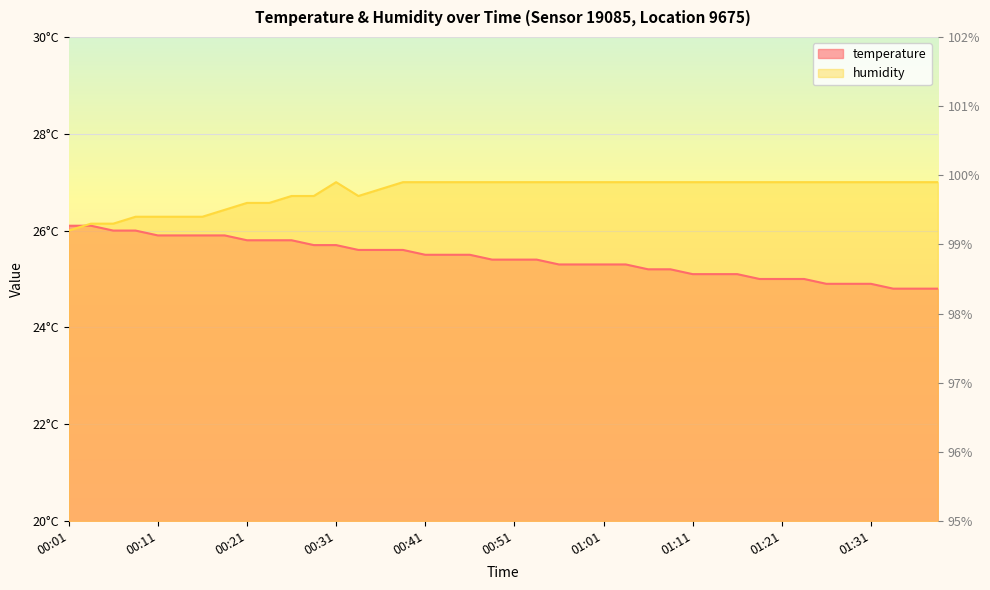

Rank the categories by temperature value from lowest to highest.

01:34, 01:36, 01:39, 01:26, 01:29, 01:31, 01:19, 01:21, 01:23, 01:11, 01:14, 01:16, 01:06, 01:08, 00:56, 00:58, 01:01, 01:03, 00:48, 00:51, 00:53, 00:41, 00:43, 00:46, 00:33, 00:36, 00:38, 00:28, 00:31, 00:21, 00:24, 00:26, 00:11, 00:14, 00:16, 00:19, 00:06, 00:09, 00:01, 00:04